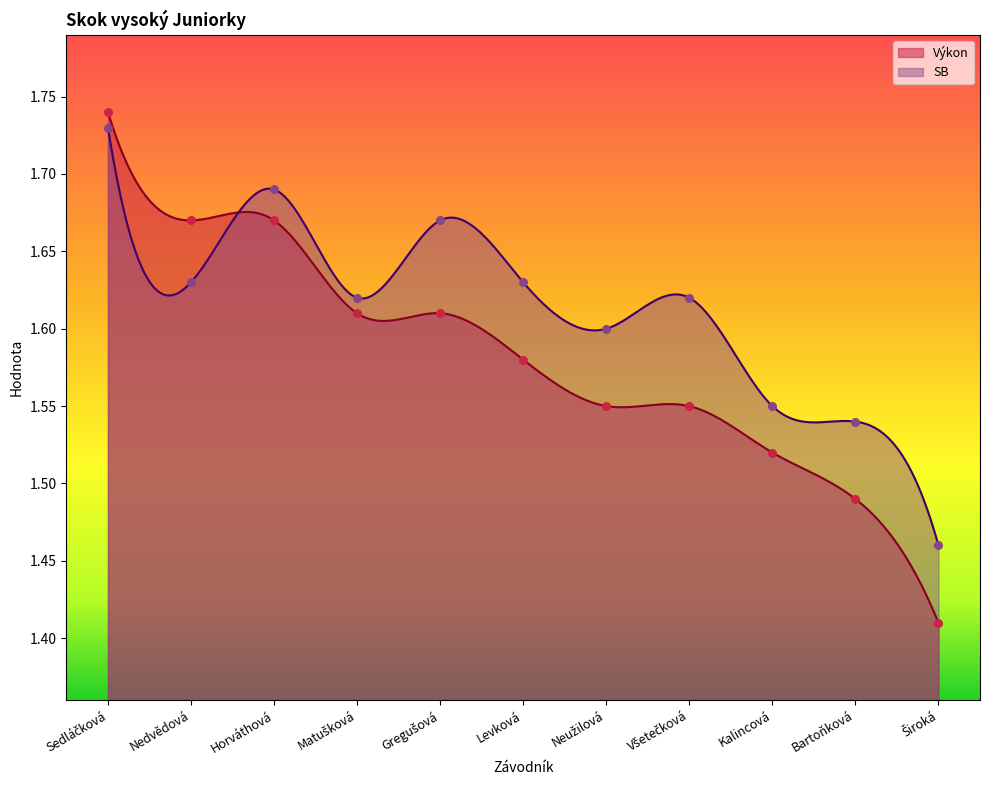

At which category is the sum across all series the highest?

Sedláčková